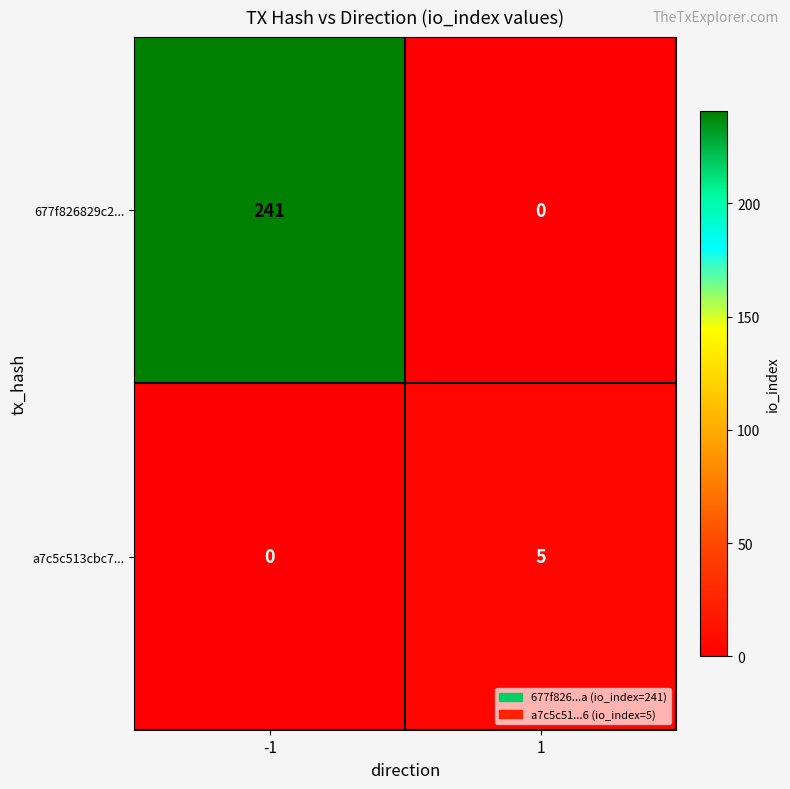

What is the highest value of the a7c5c513cbc7... series?

5